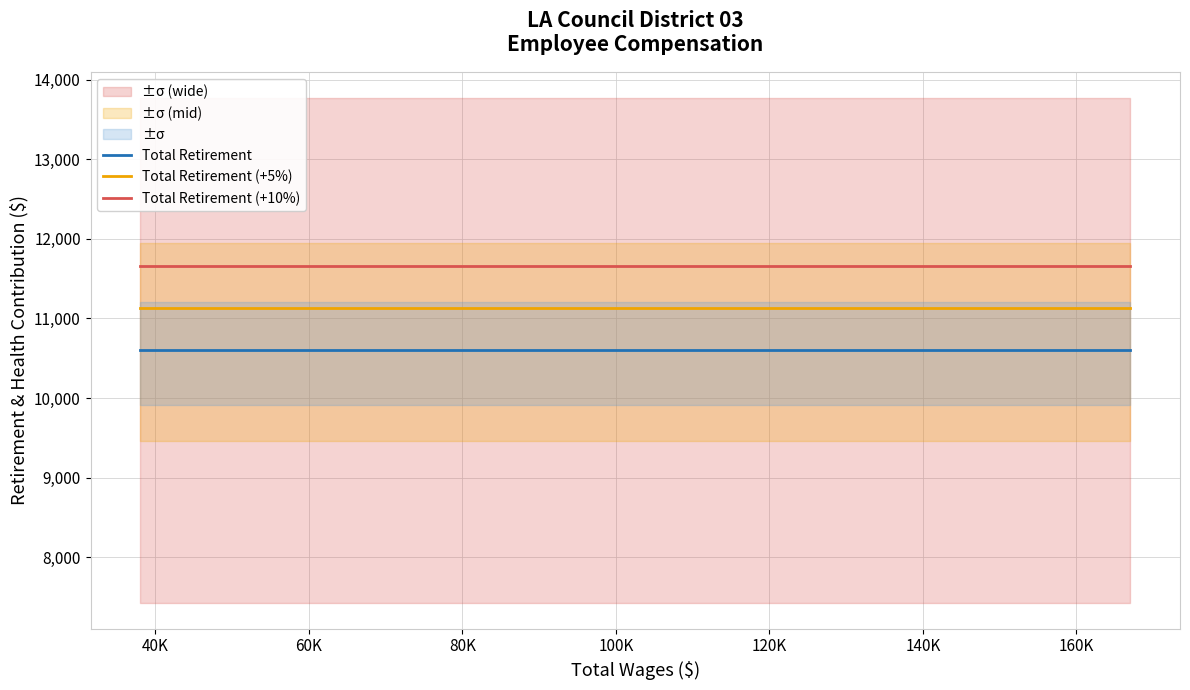

True or false: Total Retirement (+10%) and Total Retirement (+5%) intersect in this chart.

False